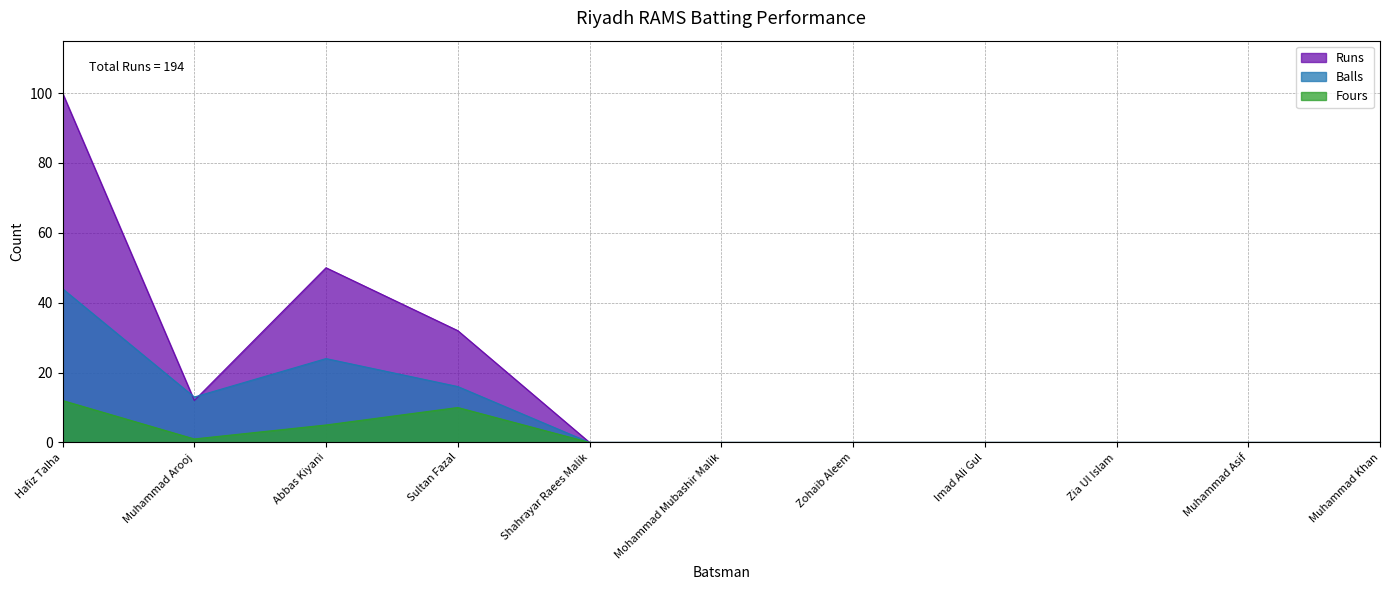

True or false: Balls has more than 1 interior local peaks.

False